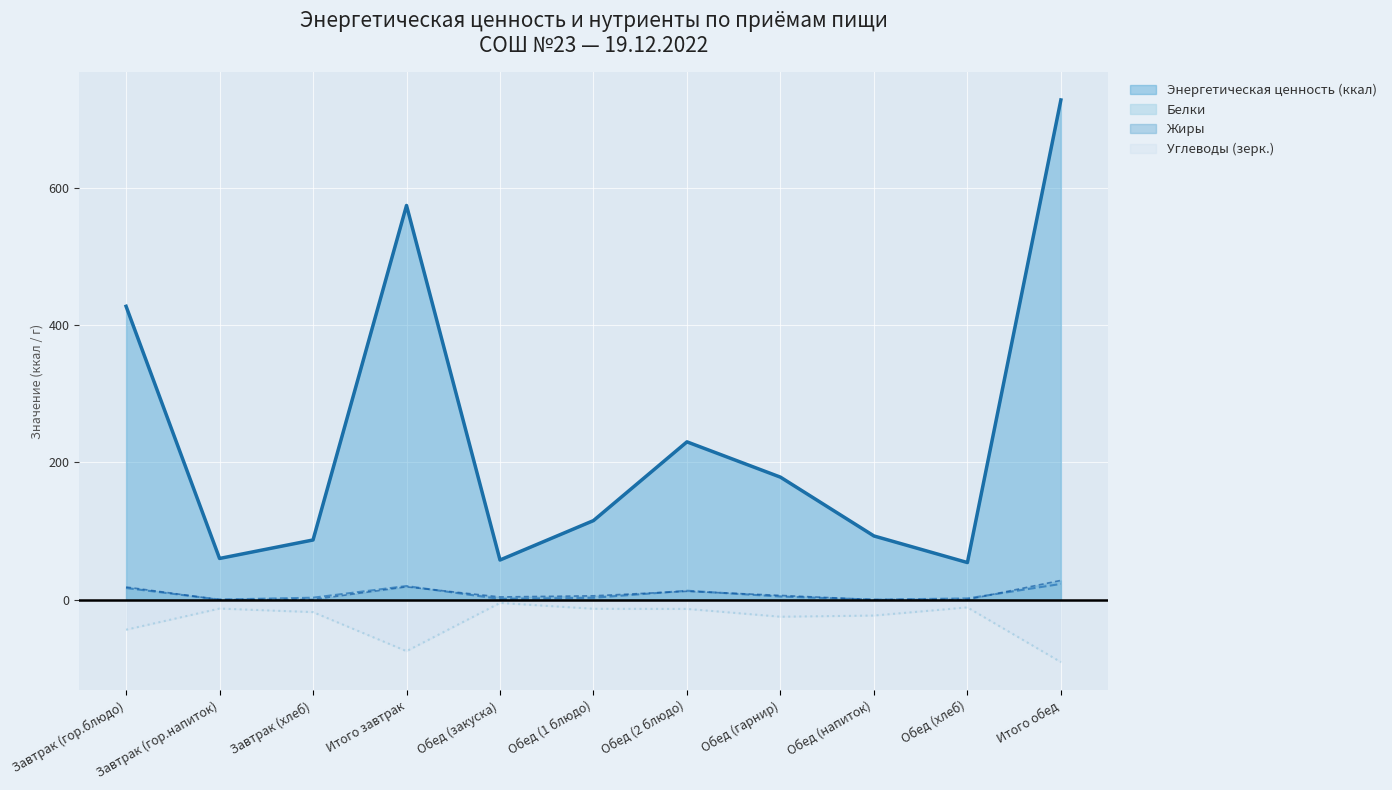

Reading left to right, list all the values displayed in this chart.

Энергетическая ценность (ккал): 427.5	60.0	87.0	574.5	57.8	115.2	229.9	178.5	92.8	54.0	728.2
Белки: 16.9	0.1	2.8	19.8	0.9	2.7	13.0	4.5	0.0	1.8	22.9
Жиры: 18.4	0.0	0.3	18.7	3.9	5.6	12.2	6.2	0.0	0.2	28.1
Углеводы: -43.9	-13.0	-18.2	-75.1	-4.8	-13.3	-13.5	-24.9	-23.2	-11.3	-91.1